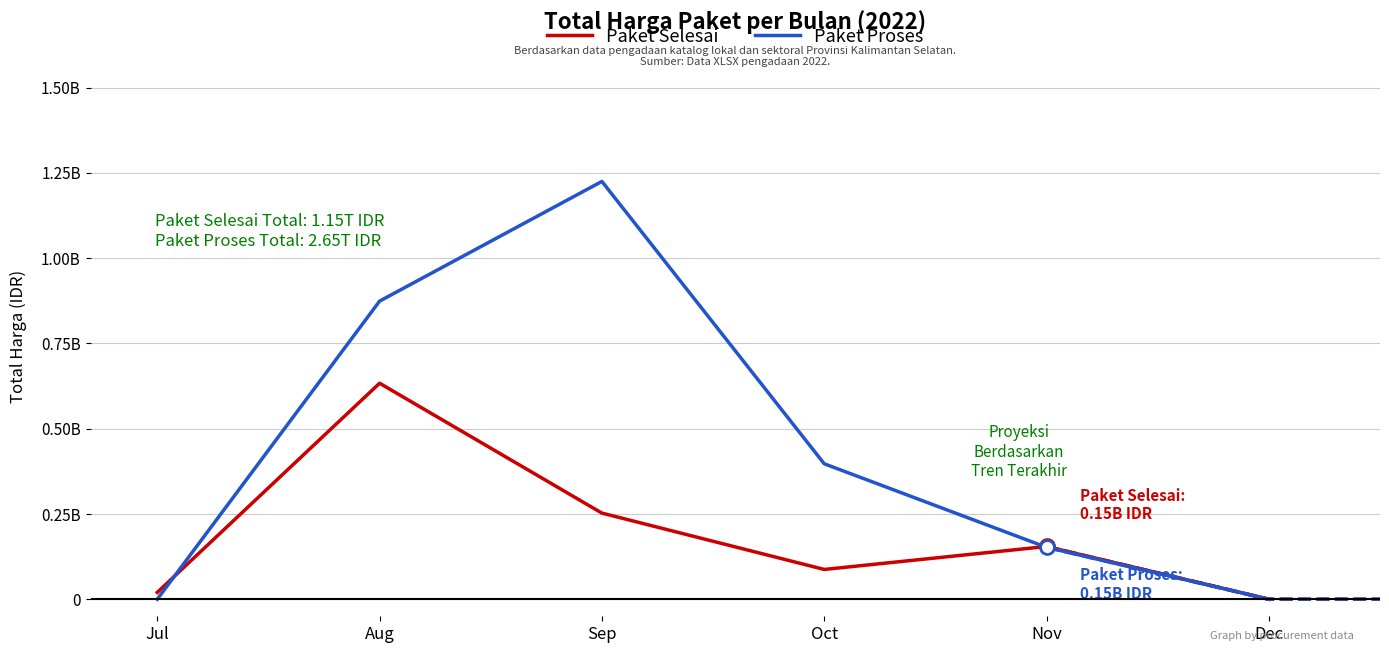

Is it true that Paket Selesai equals 0.6 at Aug?

True